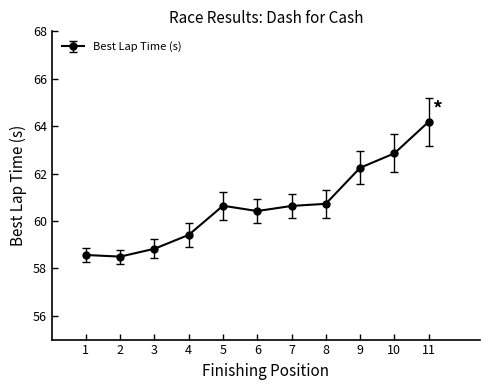

At which category does the chart reach its peak across all series?

11